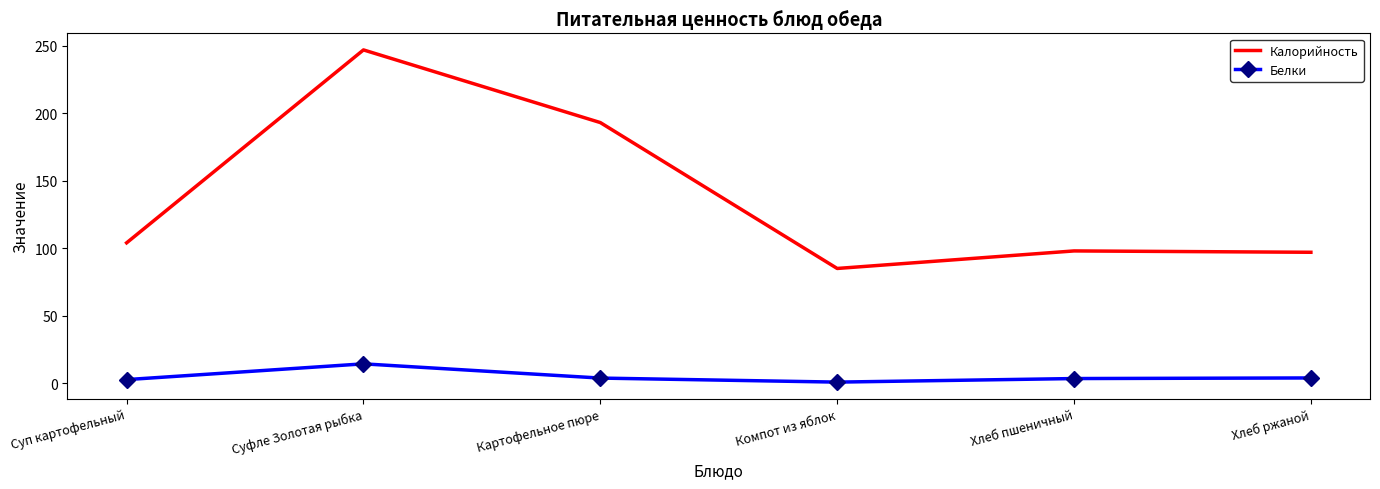

What is the sum of all Белки values?

28.7